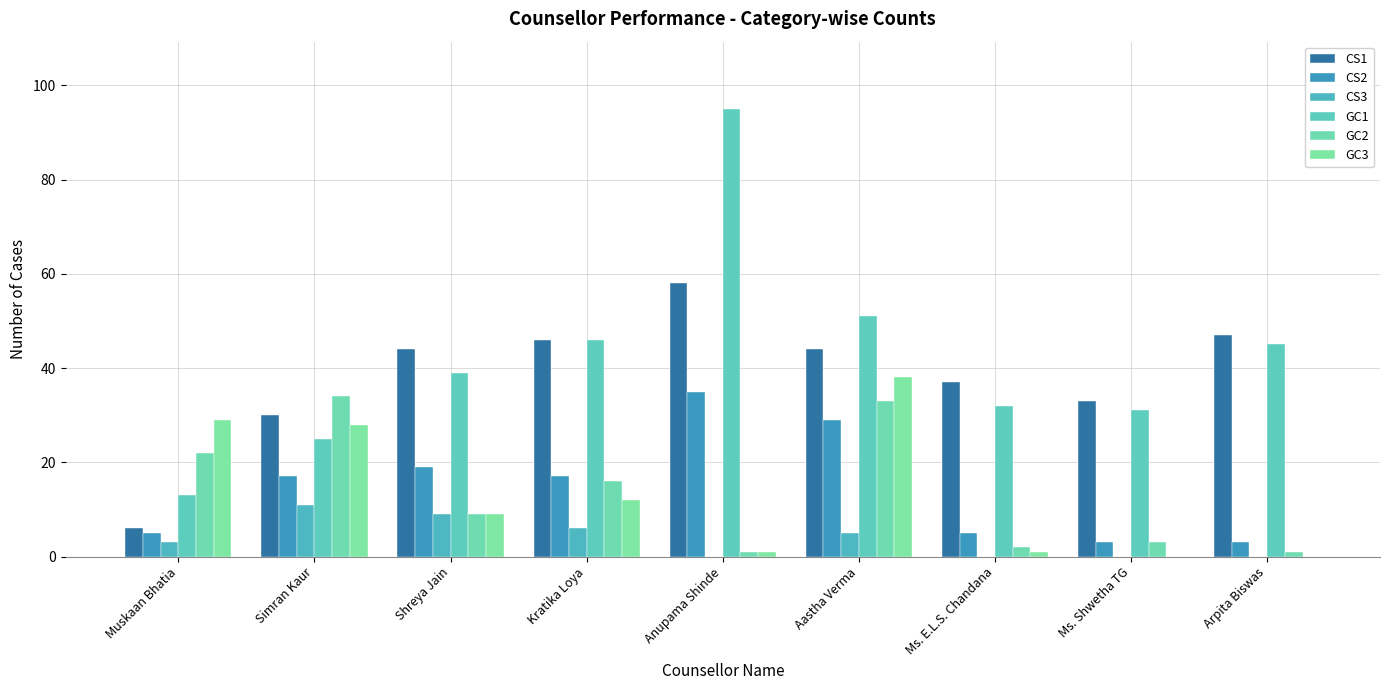

Count the number of categories in the chart.

9